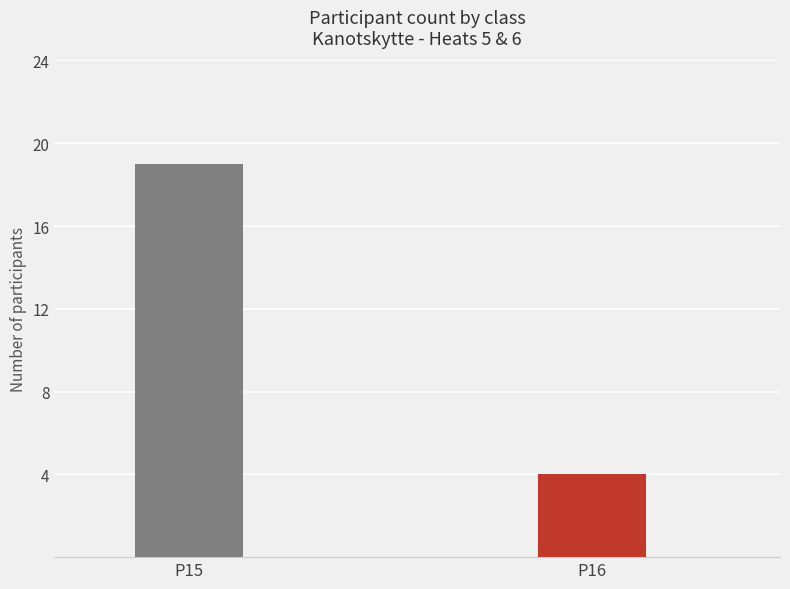

Is it true that the value at P15 is 3?

False